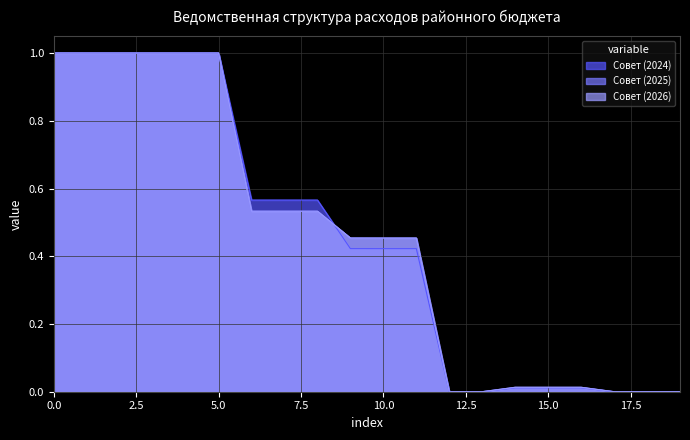

Does the chart have visible grid lines?

Yes